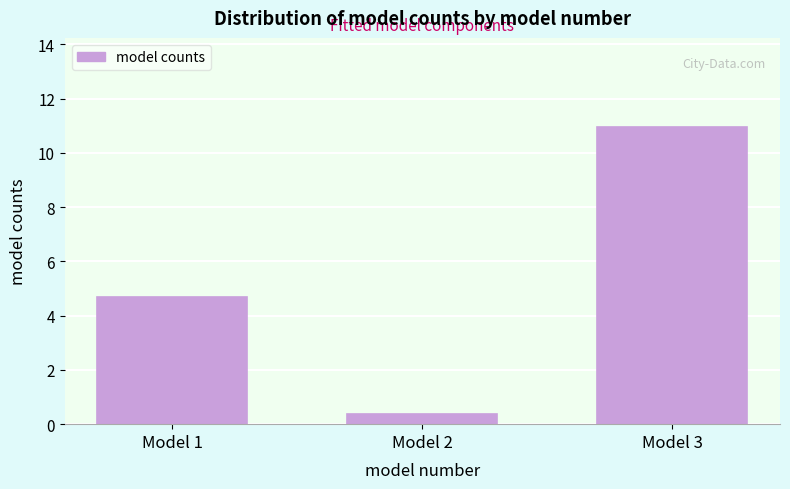

Reading right to left, transcribe all the data shown in this chart.

11.0	0.4	4.7